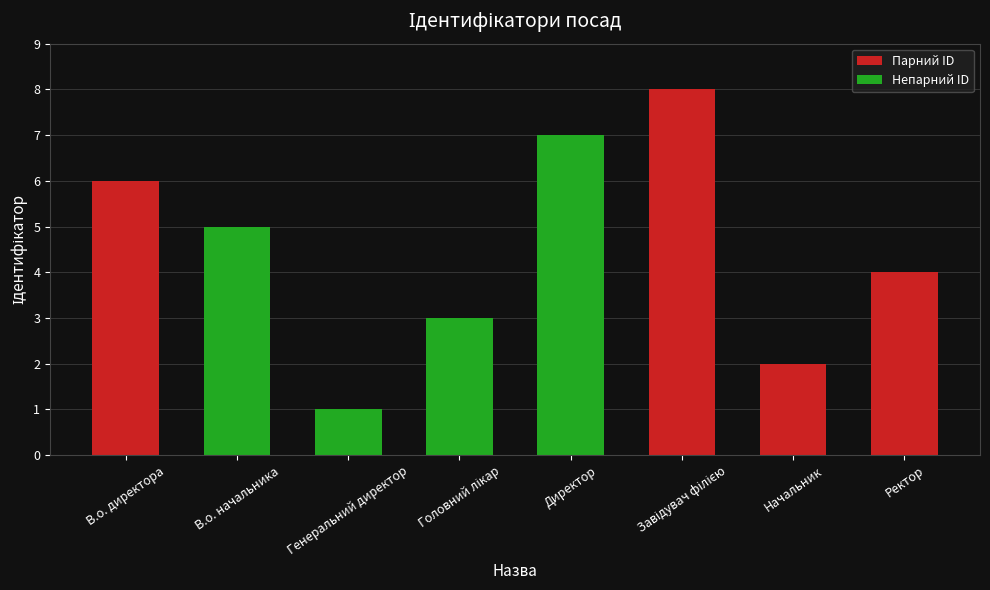

True or false: the data shows 2 at Начальник.

True